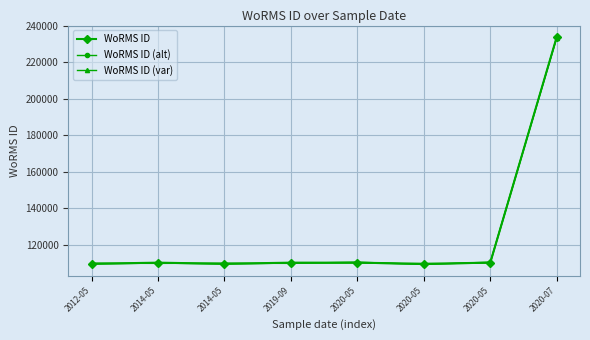

True or false: WoRMS ID has a value of 191118 at 2014-05.

False